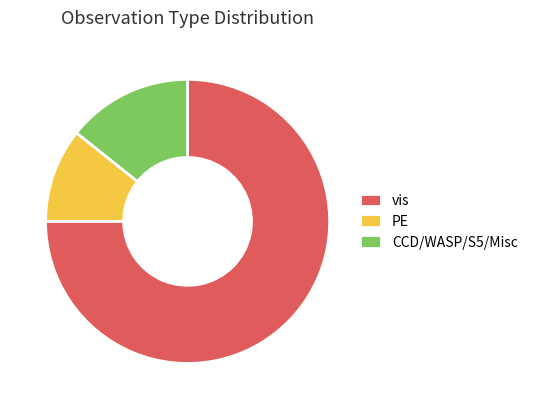

Is it true that vis is 82% of the pie?

False